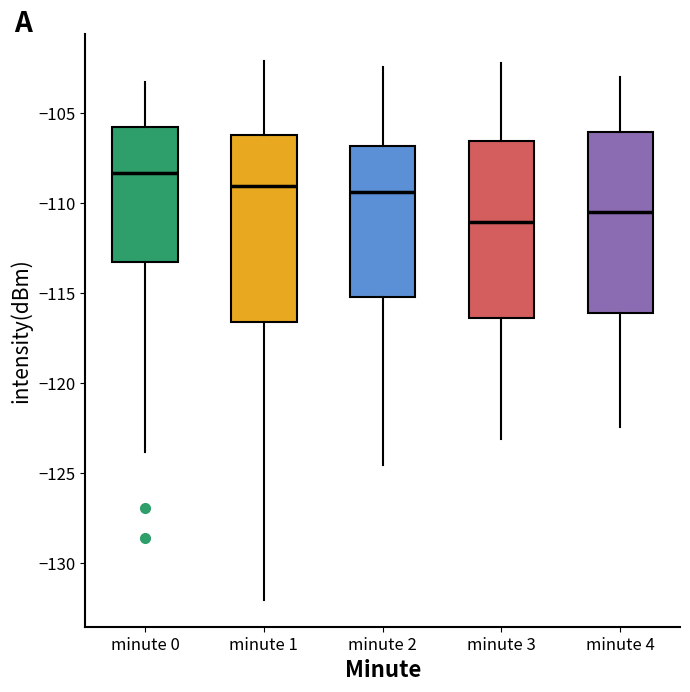

Where does the median line of the box for minute 2 sit on the y-axis? The values are not printed on the chart, so give them approximately, as read against the axis.

-109.5